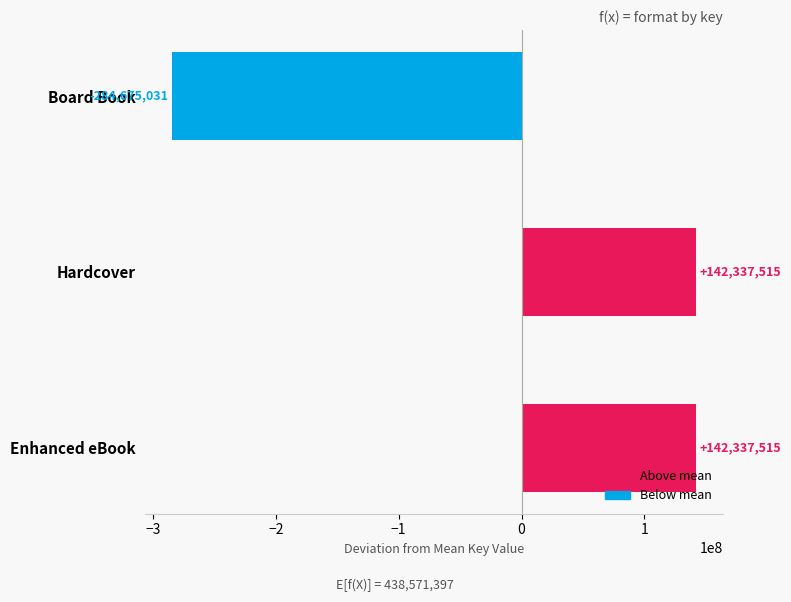

What is the approximate value at Hardcover?

142337515.3